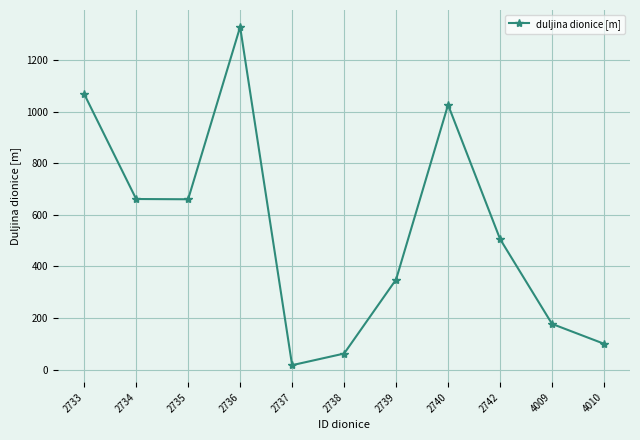

Is it true that the value at 4009 is 177?

True